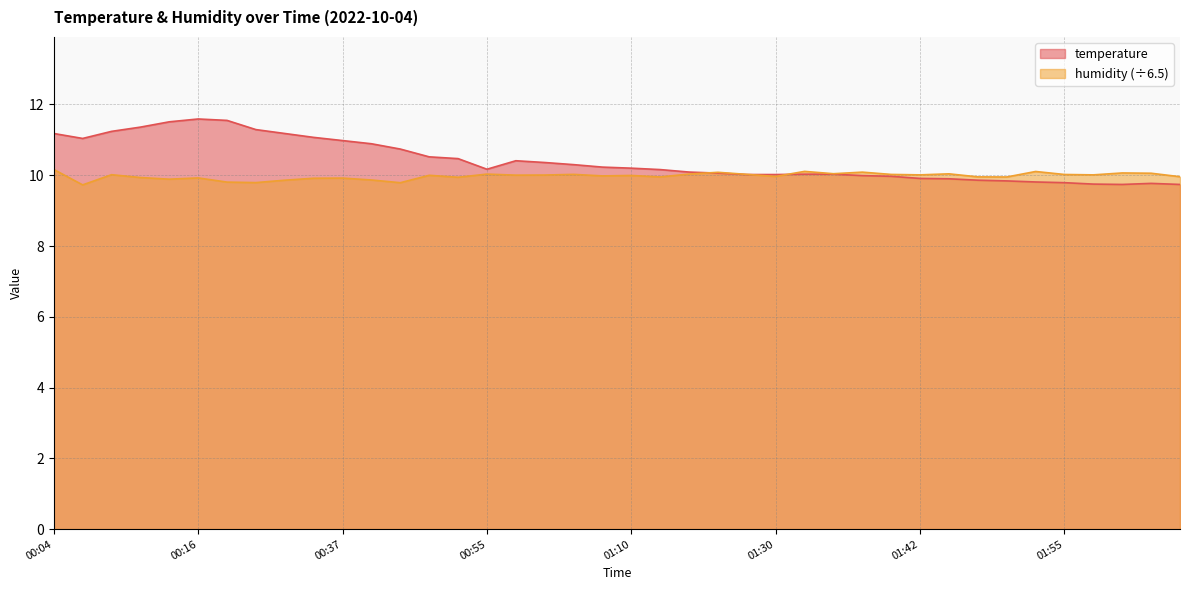

Where is humidity nearest to the value 9?

00:06